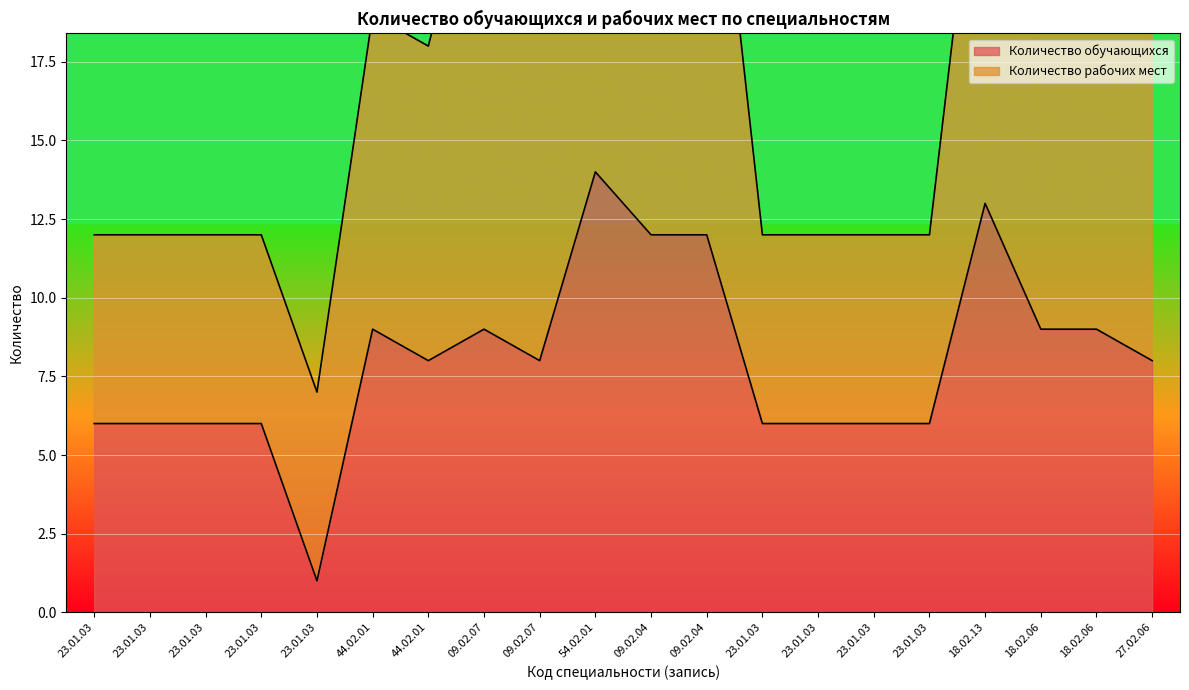

Between 23.01.03 and 27.02.06, which is larger?

27.02.06